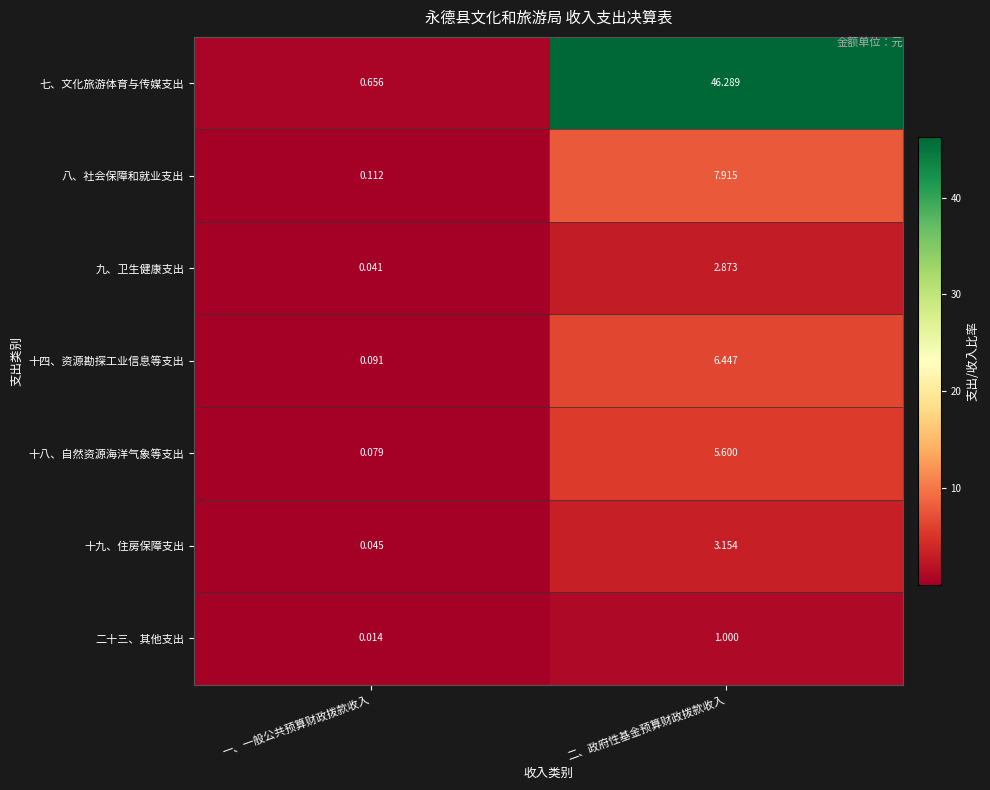

Which category has the lowest value across all series?

一、一般公共预算财政拨款收入